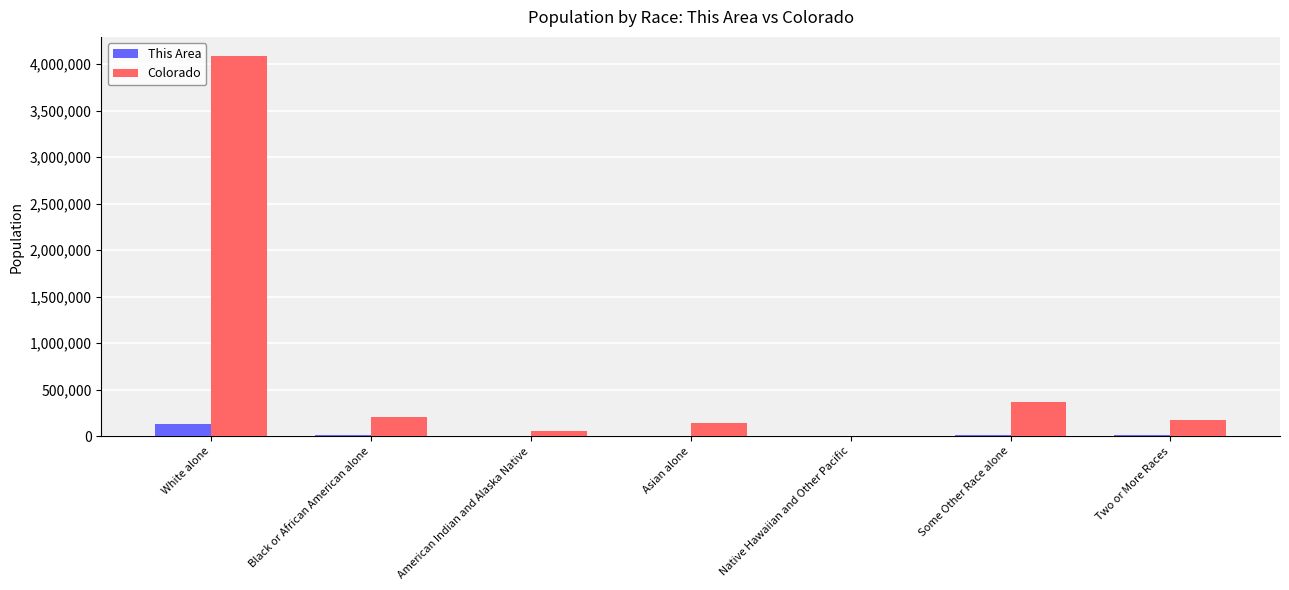

Which series has the largest total across all categories?

Colorado